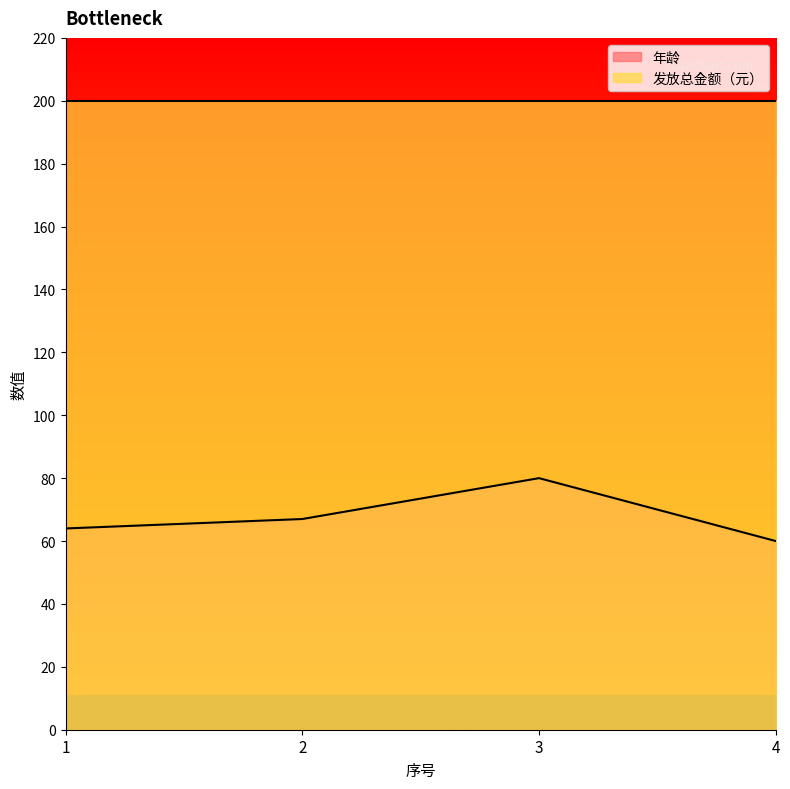

What is the difference between the maximum and minimum values?

20